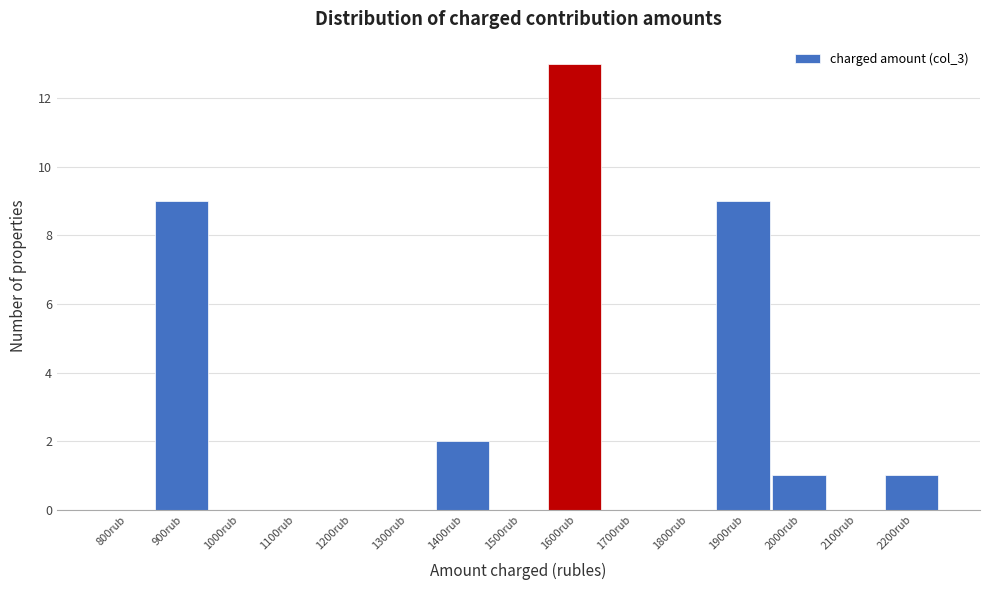

Reading left to right, list all the values displayed in this chart.

800rub=0	900rub=9	1000rub=0	1100rub=0	1200rub=0	1300rub=0	1400rub=2	1500rub=0	1600rub=13	1700rub=0	1800rub=0	1900rub=9	2000rub=1	2100rub=0	2200rub=1